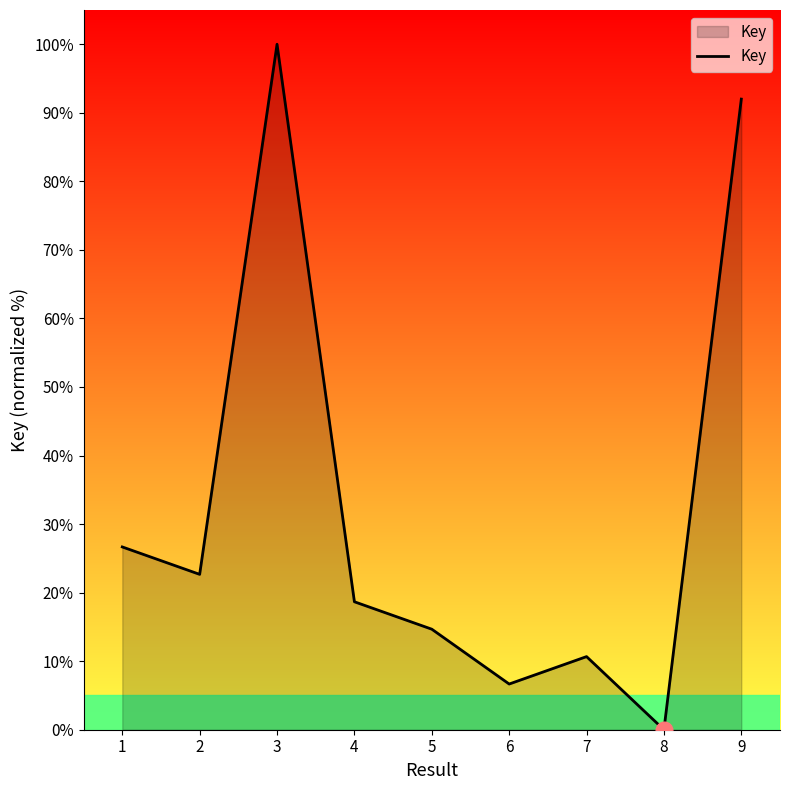

What is the greatest value displayed?

100.0